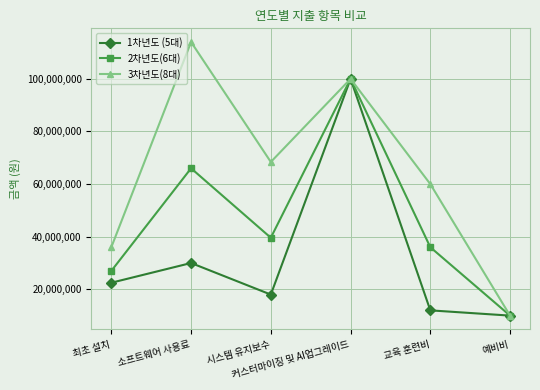

What position from the left is 소프트웨어 사용료?

2